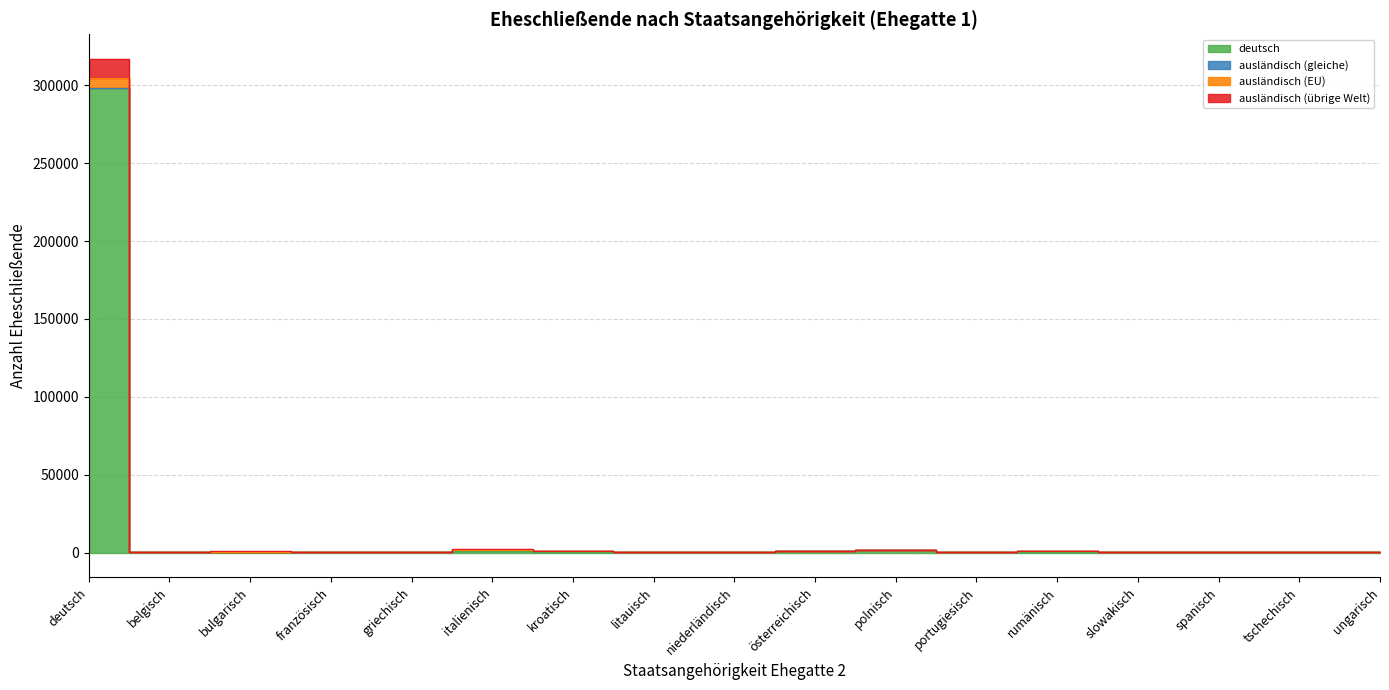

Where does the ausländisch (übrige Welt) series first go above 442?

deutsch